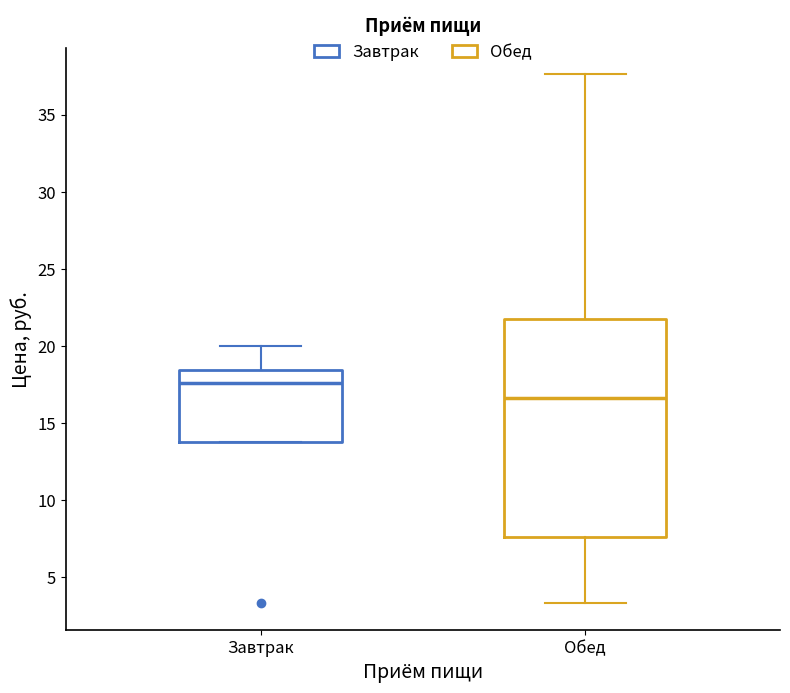

Where is the lower edge of the box for Обед on the y-axis? The values are not printed on the chart, so give them approximately, as read against the axis.

7.5